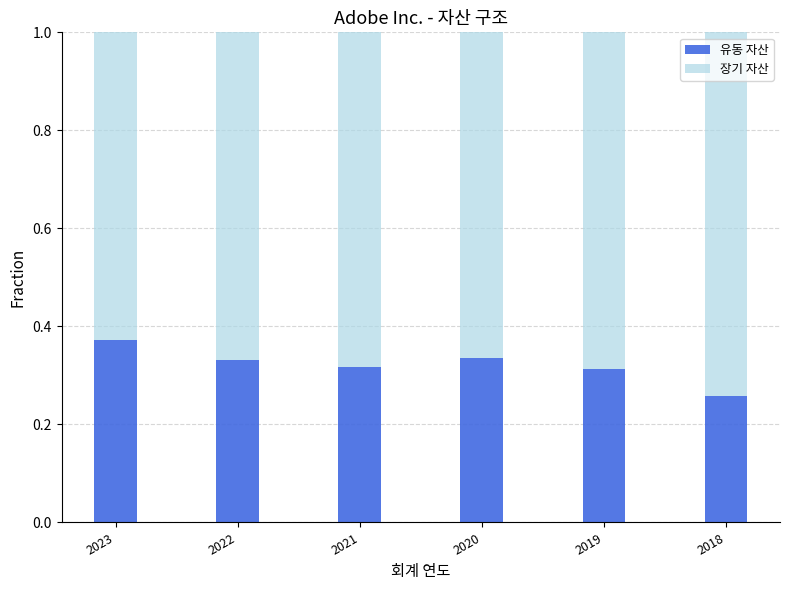

The 유동 자산 series shows 0.5 at 2018. True or false?

False